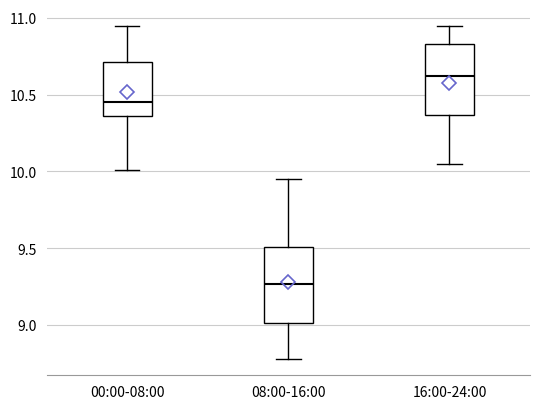

Which box's median line is the lowest?

08:00-16:00